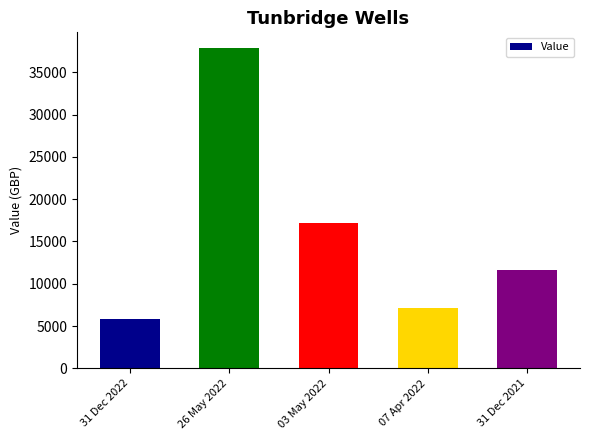

Is it true that the value at 07 Apr 2022 is 7108.1?

True